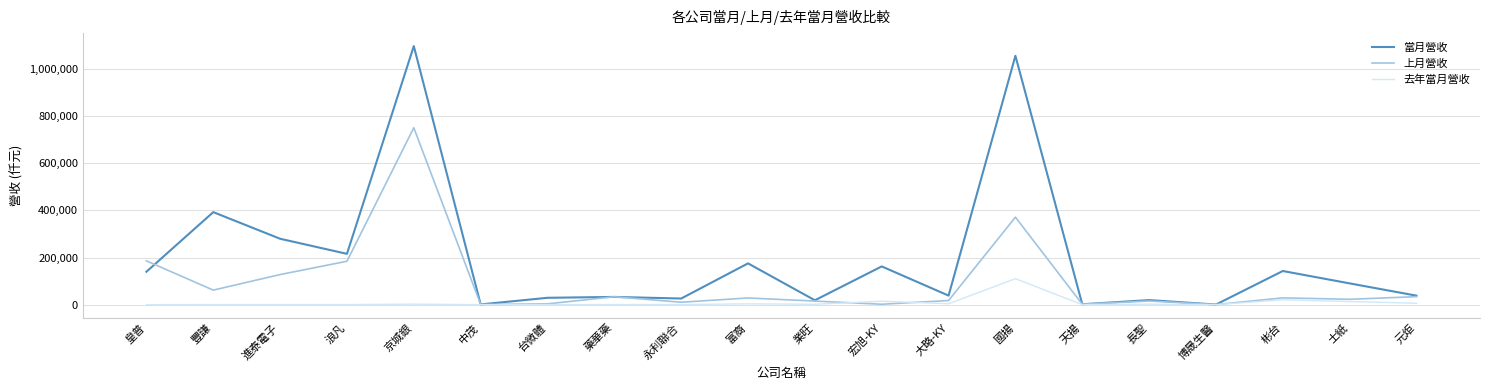

At how many categories does at least one series exceed 666079?

2